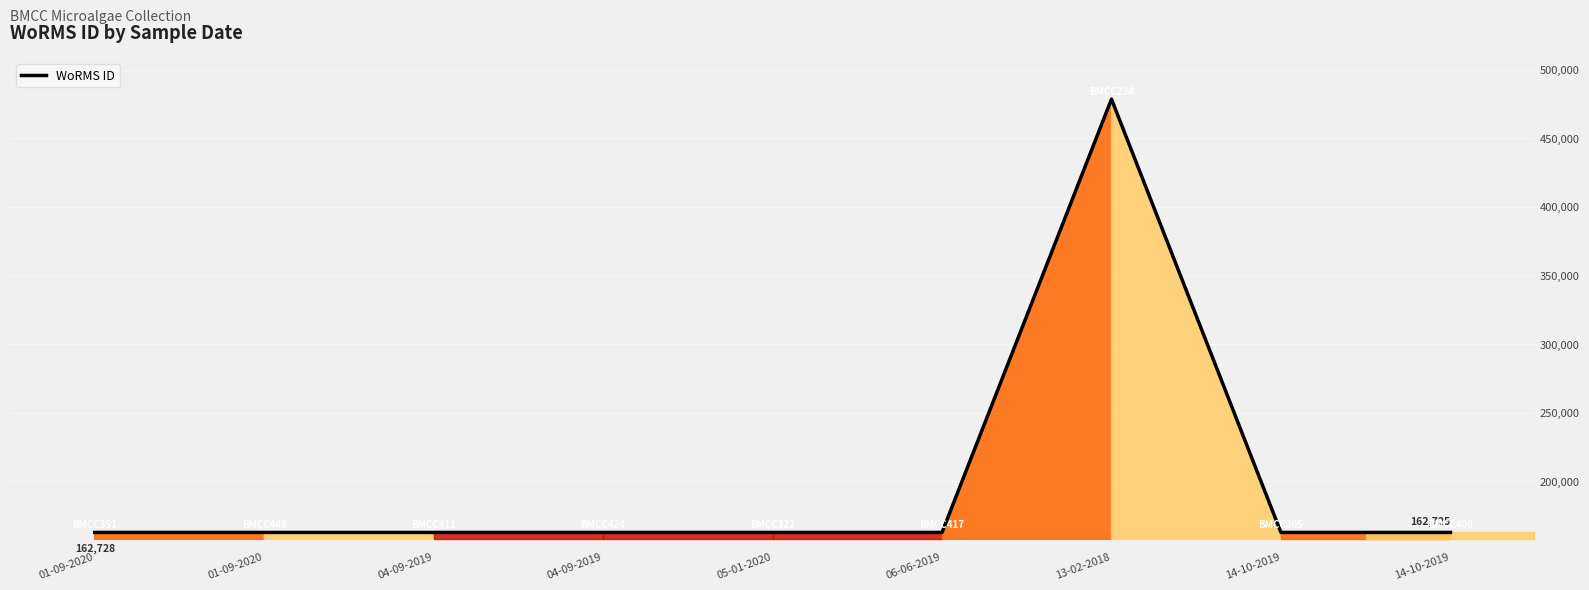

How many lines are shown in the chart?

1